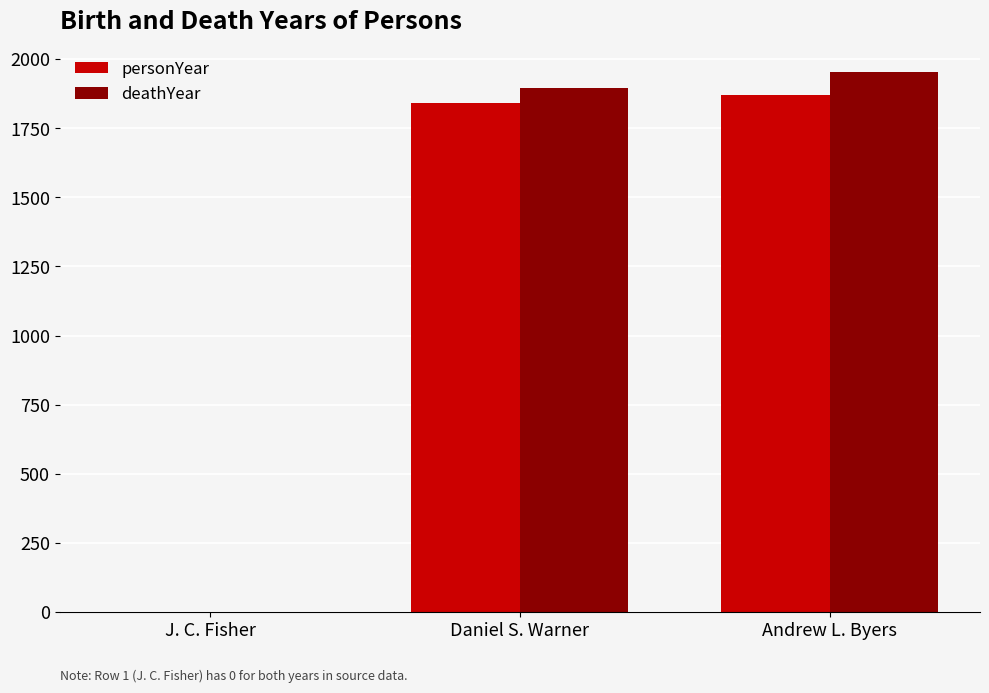

How many series are shown in this chart?

2